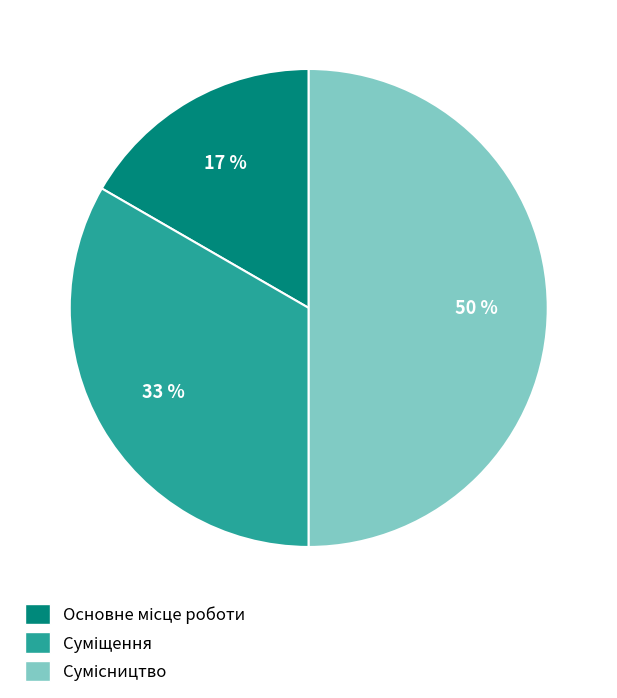

To the nearest percent, what is the difference between the largest and smallest slice percentages?

33%